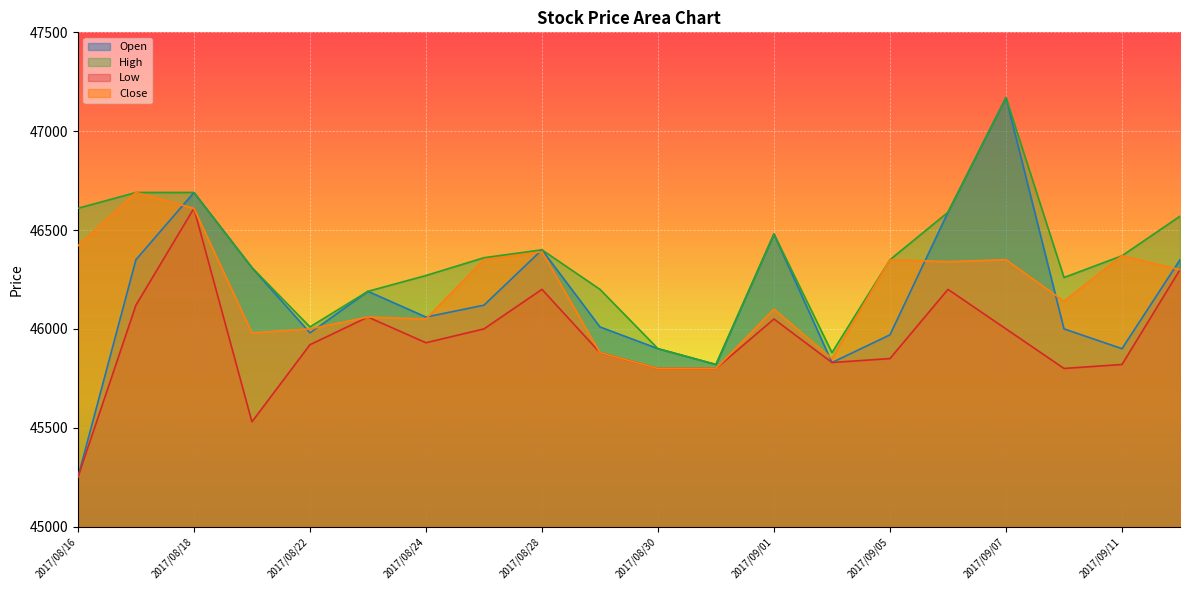

What is the lowest value of the Low series?

45250